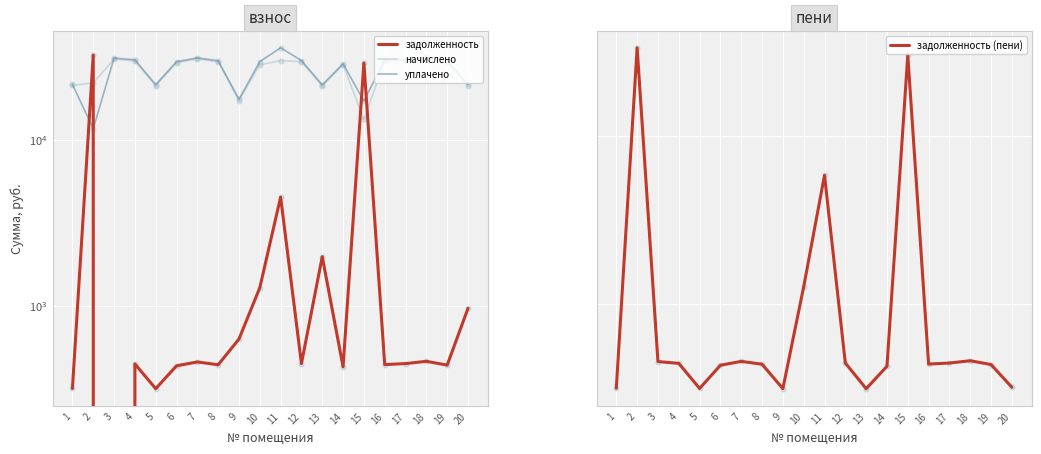

Which series has the largest Y range (max minus min)?

задолженность (пени)